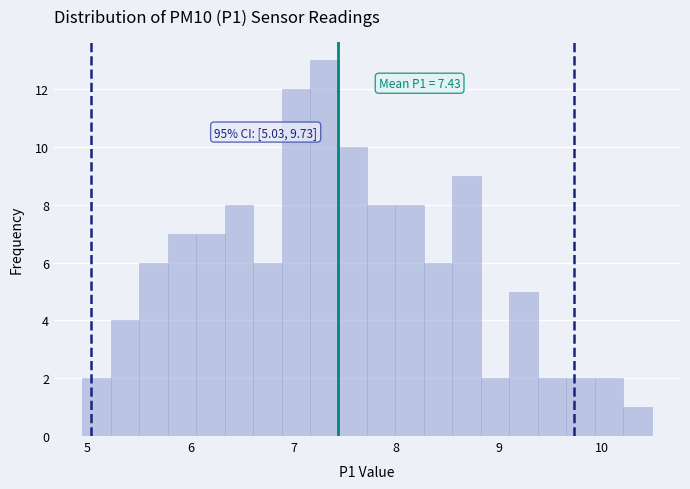

Read against the x-axis, roughly where is the centre of the tallest bar?

7.3